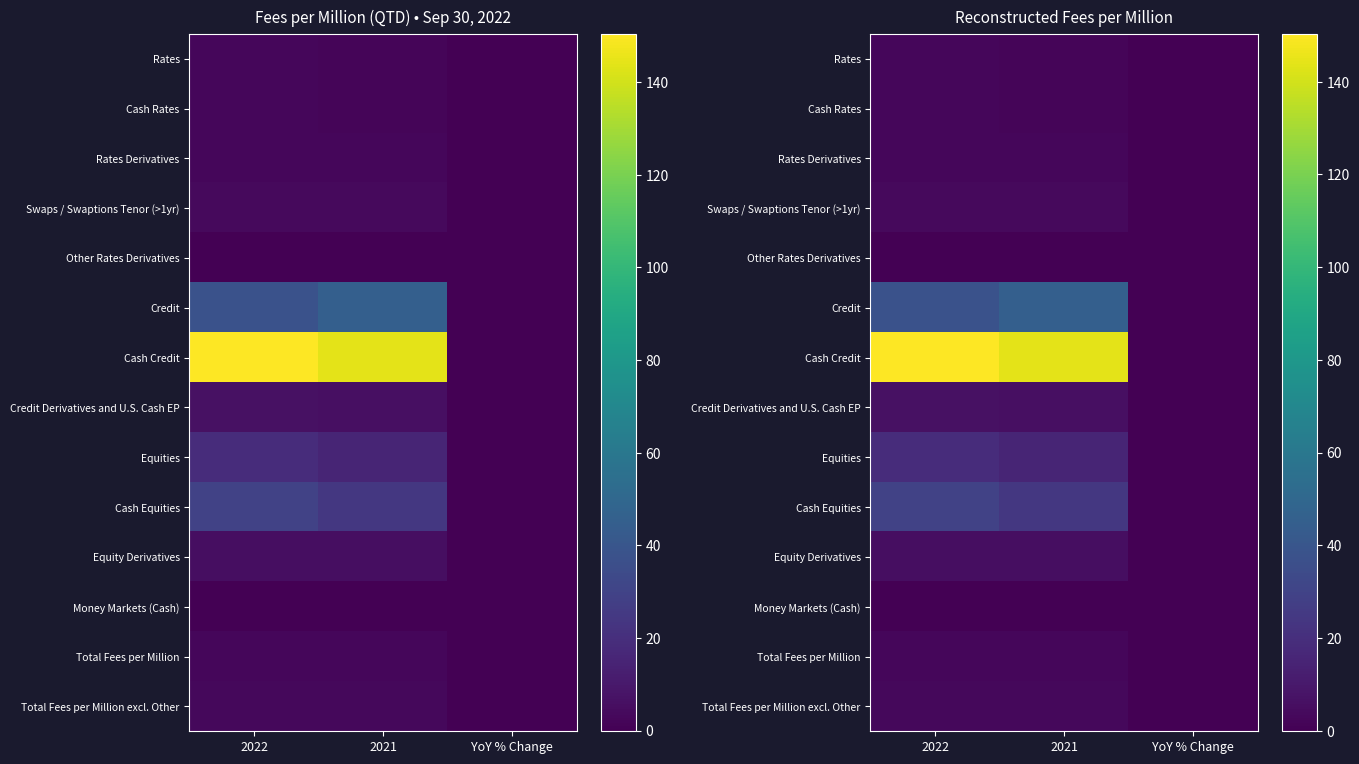

Between YoY % Change and 2022, which is larger?

2022